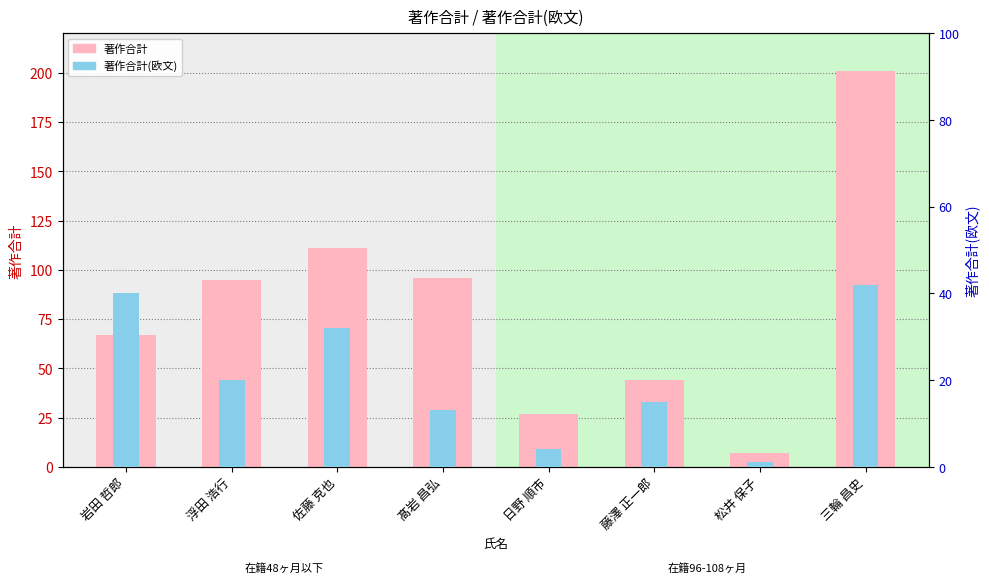

How many values in the 著作合計 series exceed 95?

3